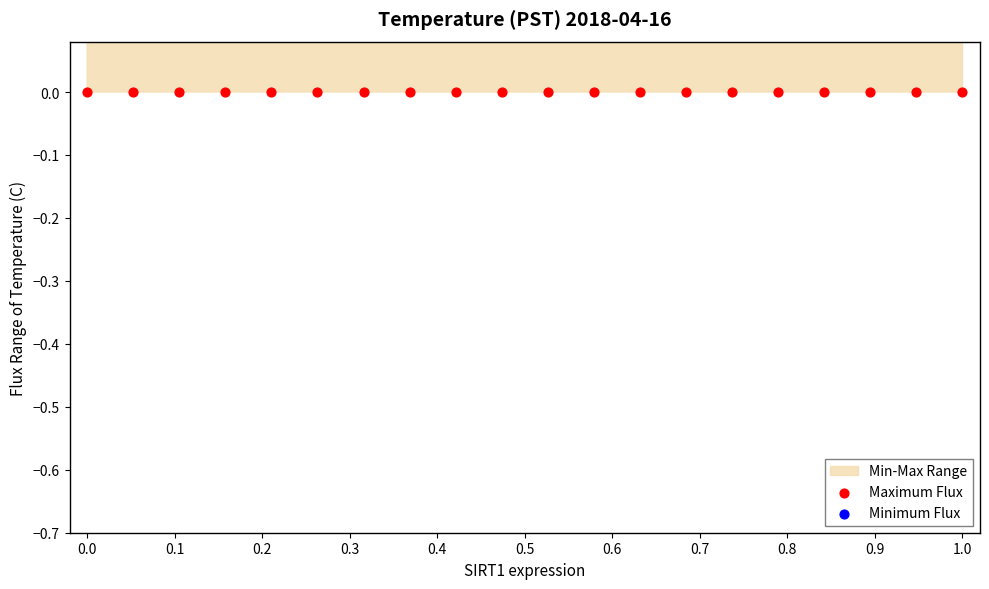

Which series has the largest Y range (max minus min)?

Minimum Flux